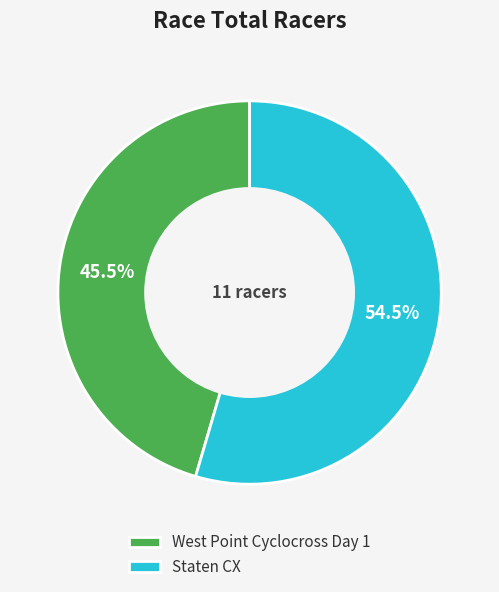

Rank the categories by value from highest to lowest.

Staten CX, West Point Cyclocross Day 1